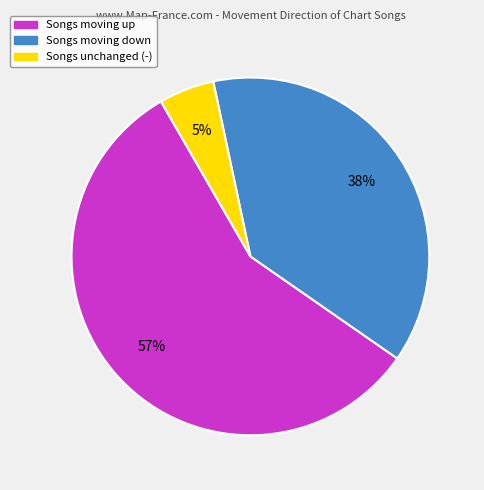

Is there a majority slice in this chart?

Yes